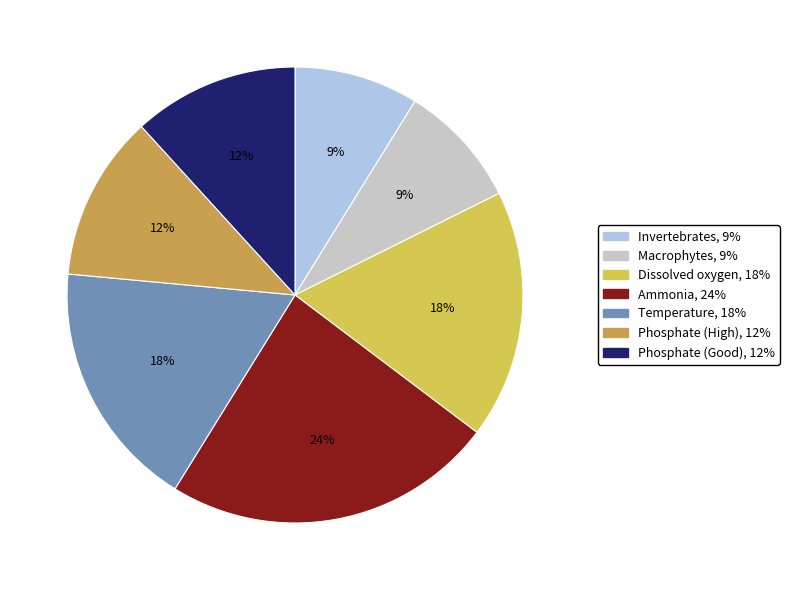

To the nearest percent, what is the average slice percentage?

14%